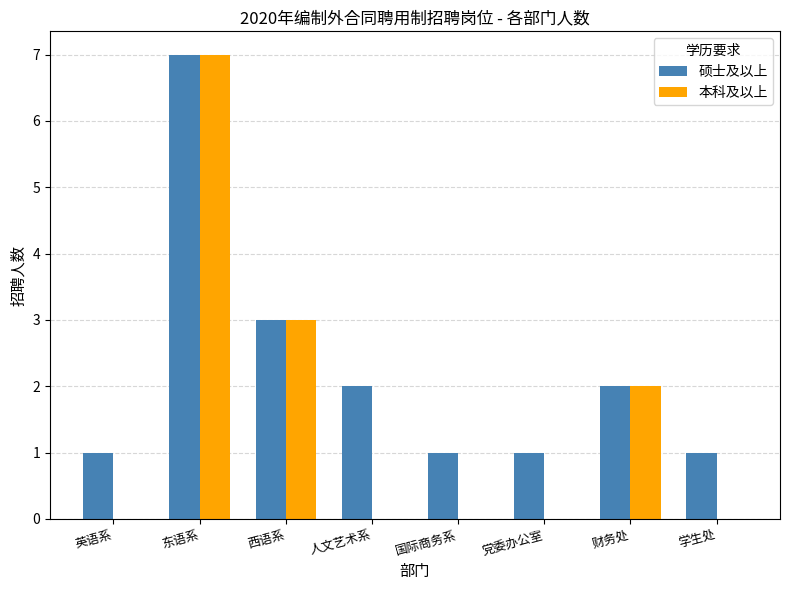

How many distinct data groups are displayed?

2